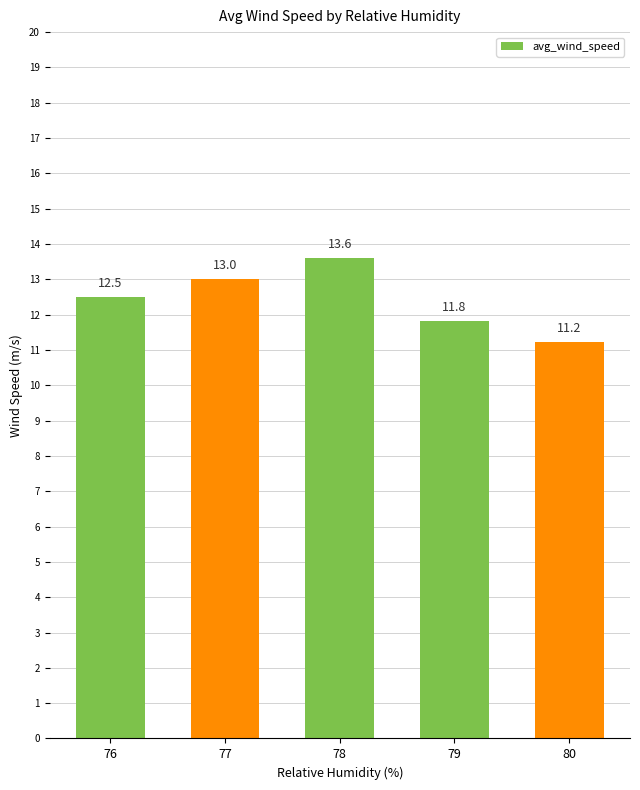

What is the value of the 3rd bar from the left?

13.6